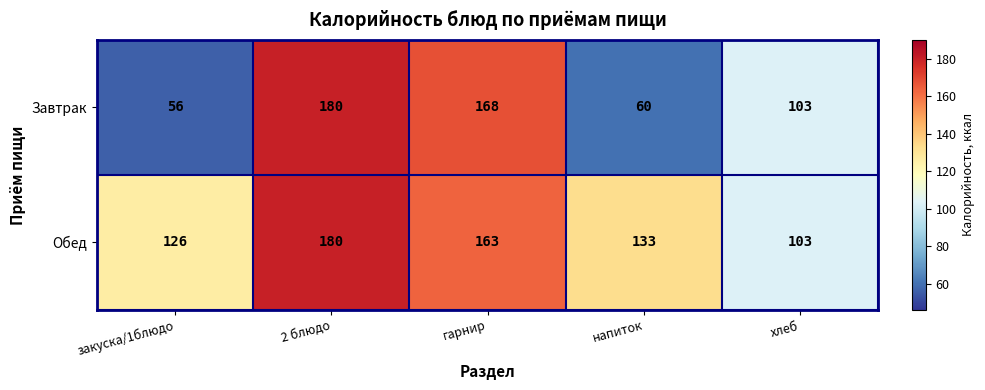

Reading right to left, list all the values displayed in this chart.

Завтрак: 103	60	168	180	56
Обед: 103	133	163	180	126